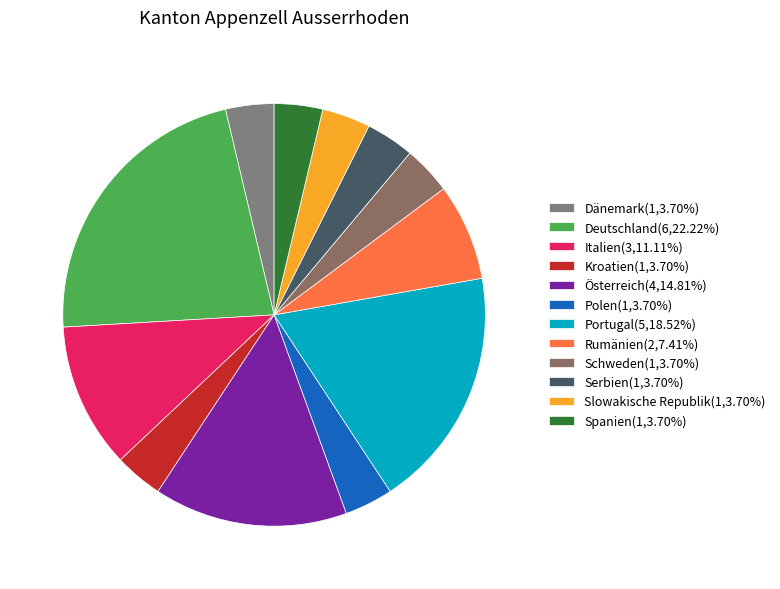

Count the number of slices in the pie.

12